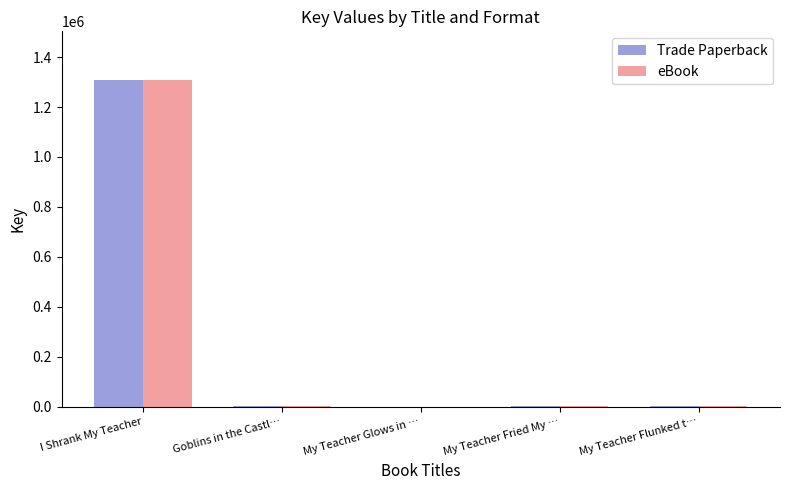

How many distinct data groups are displayed?

2